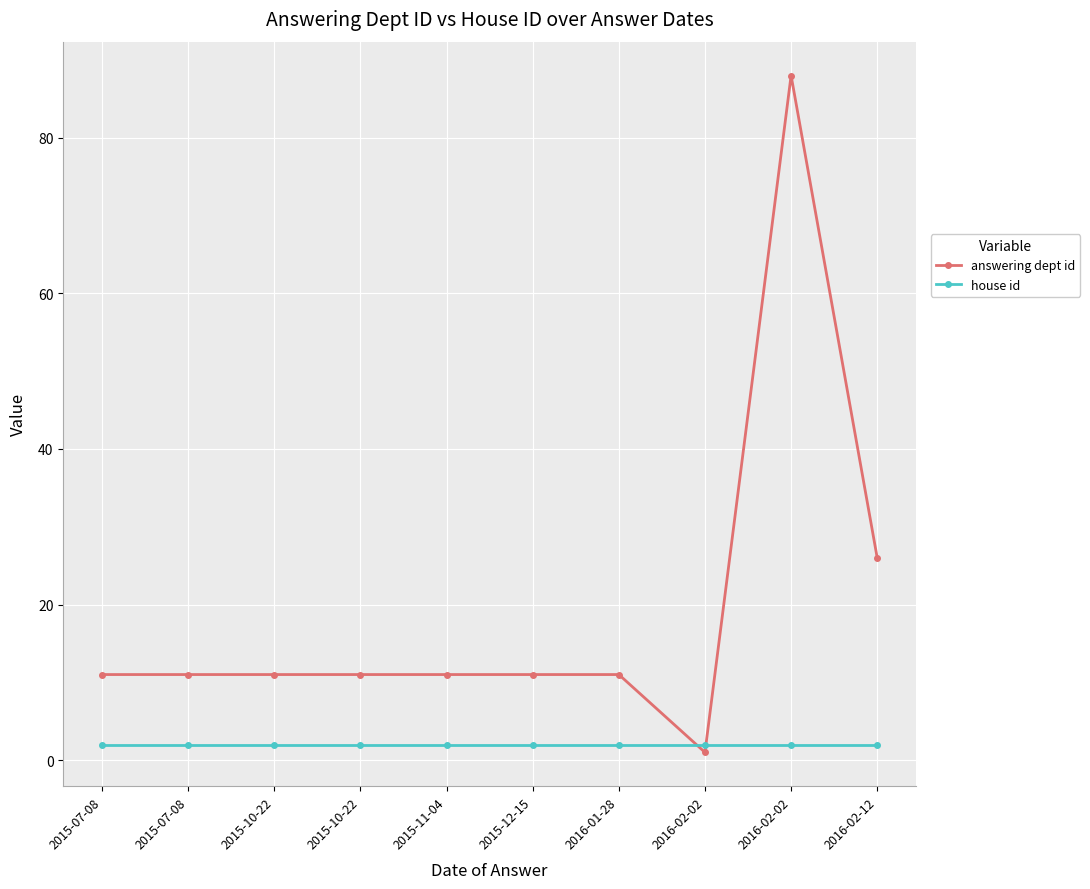

What are all the series names shown in the legend?

answering dept id, house id